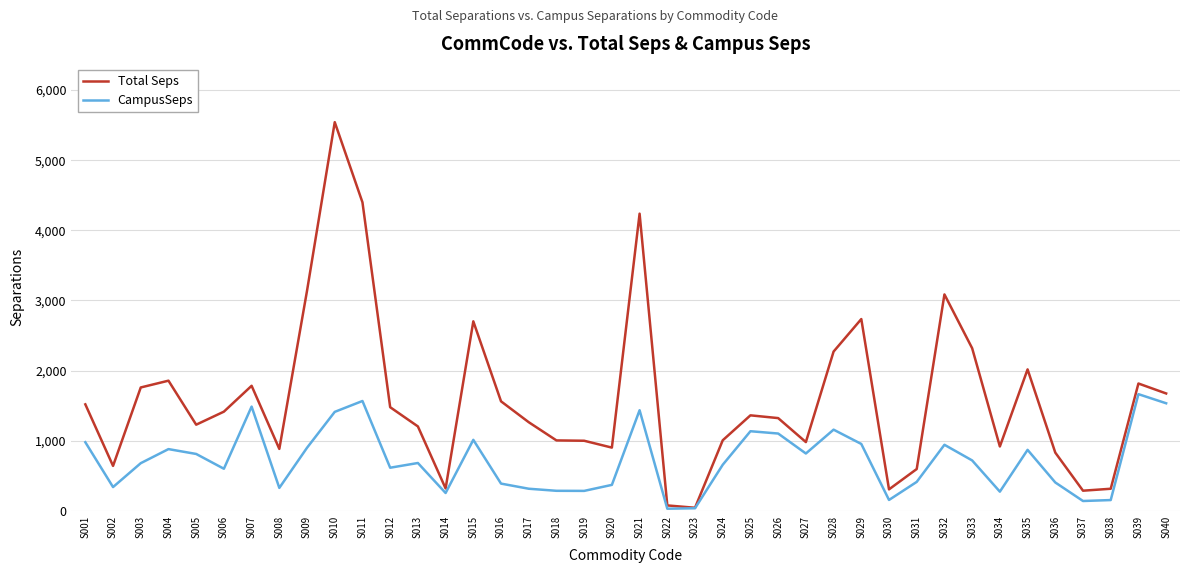

Which label corresponds to the largest value in the chart?

S010